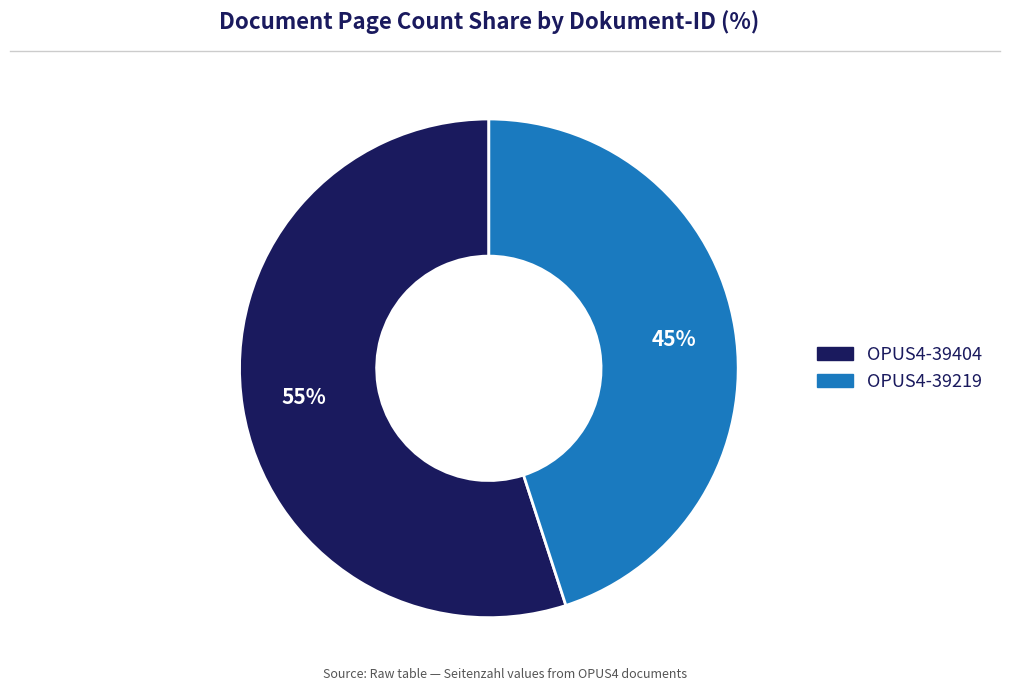

To the nearest percent, what is the difference between the largest and smallest slice percentages?

10%